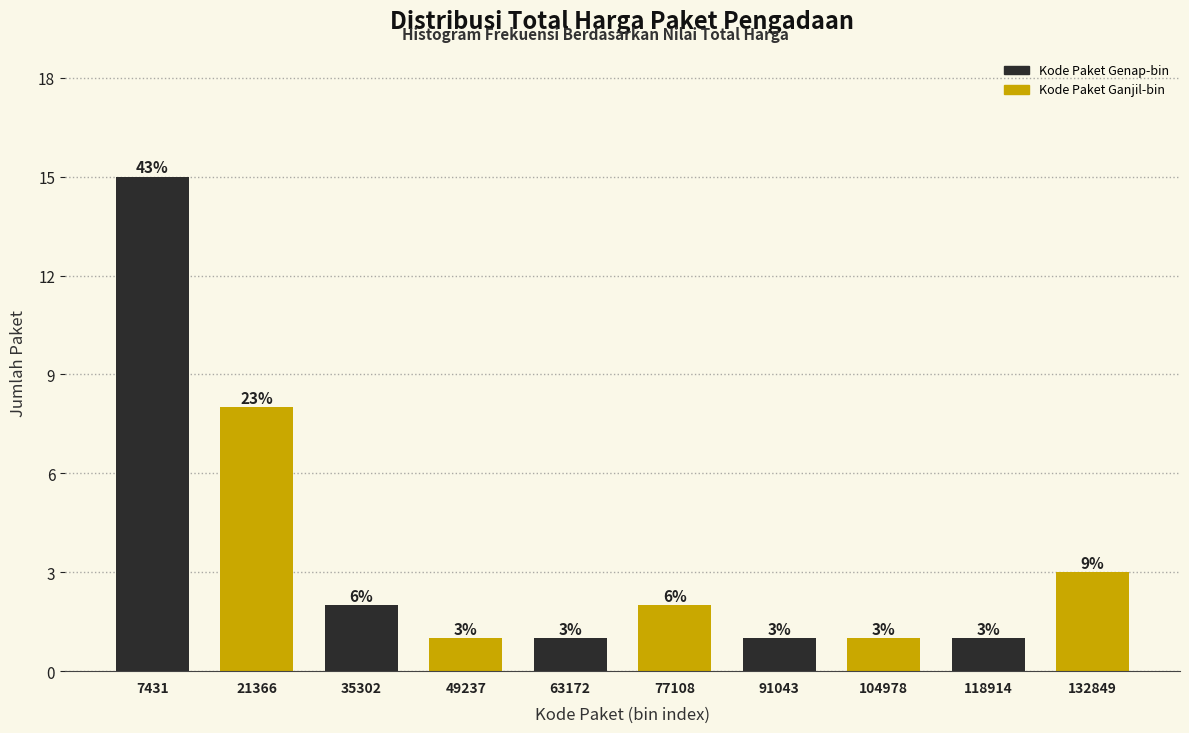

Reading right to left, transcribe all the data shown in this chart.

3	1	1	1	2	1	1	2	8	15